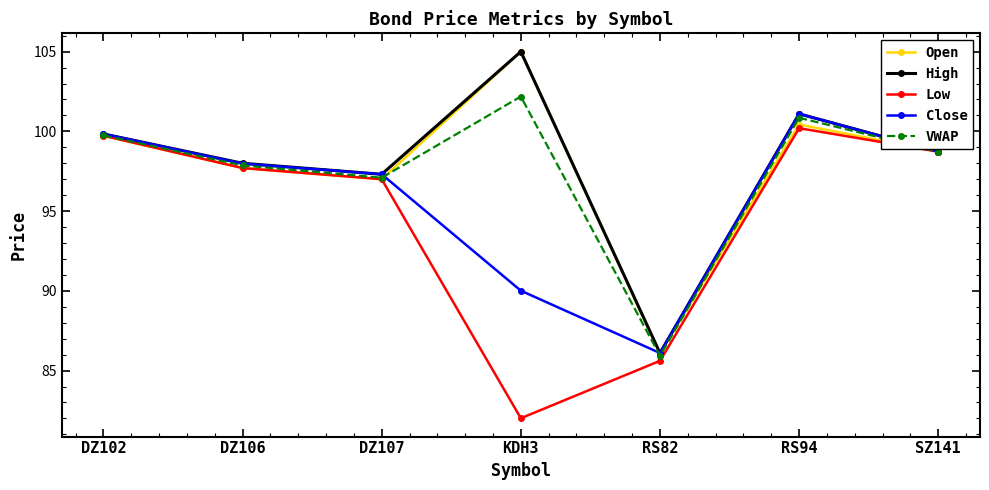

What is the difference between the Close values at DZ106 and RS94?

3.1